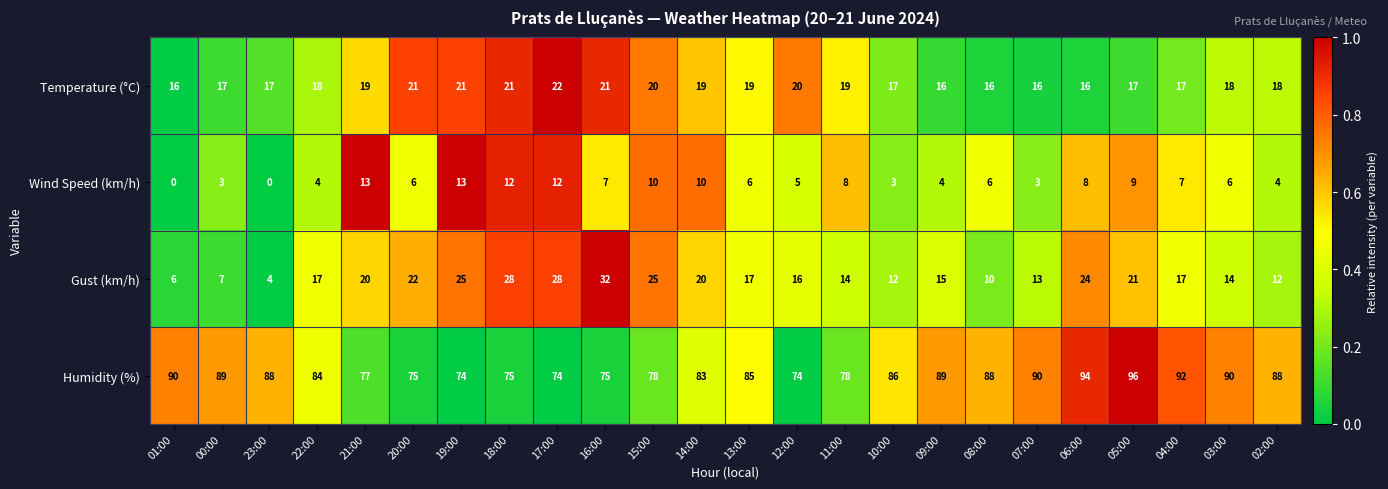

Is it true that Gust (km/h) equals 14 at 03:00?

True